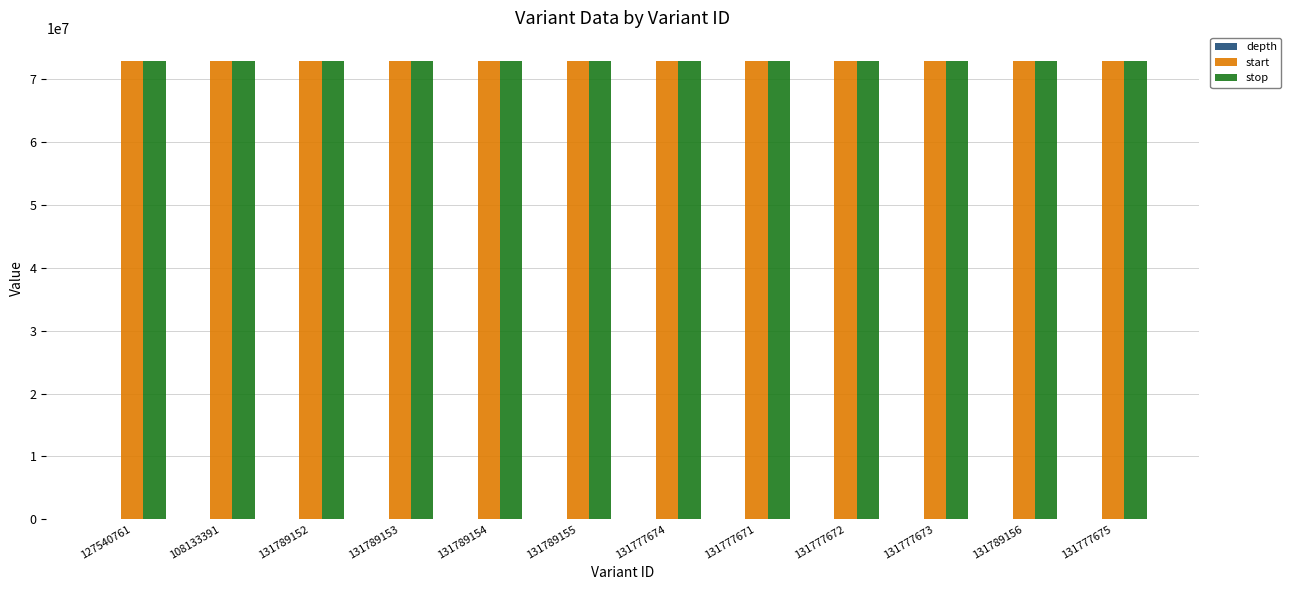

True or false: start has a value of 104745357 at 131789155.

False